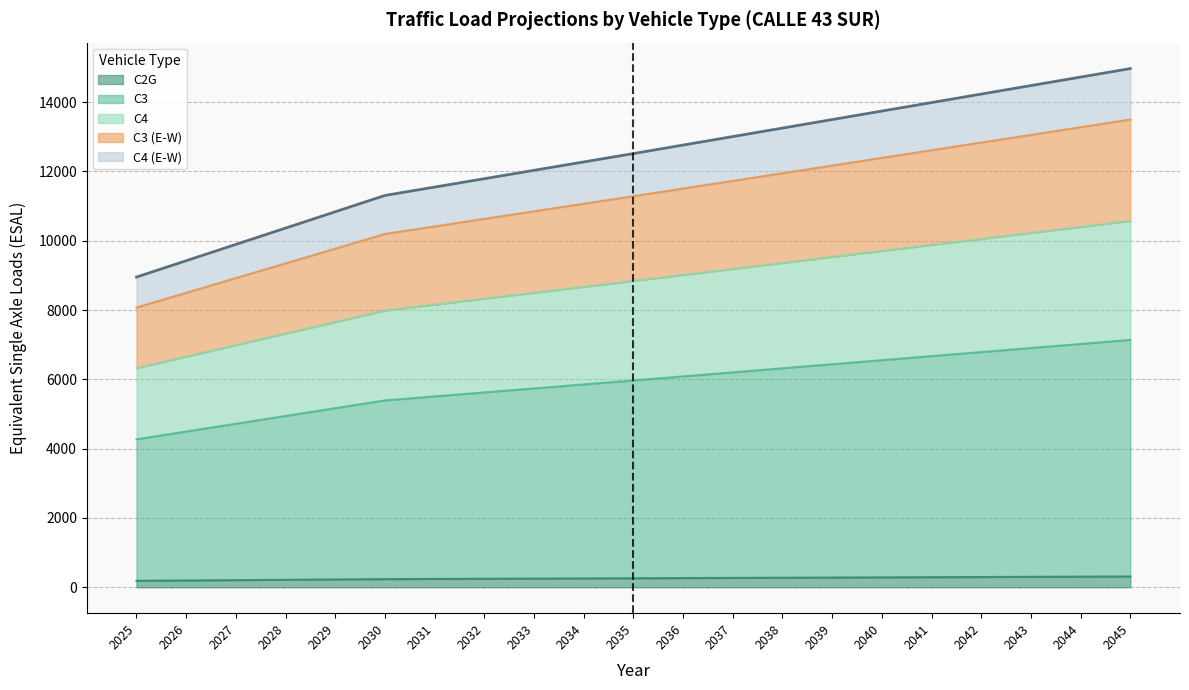

Does the chart have visible grid lines?

Yes